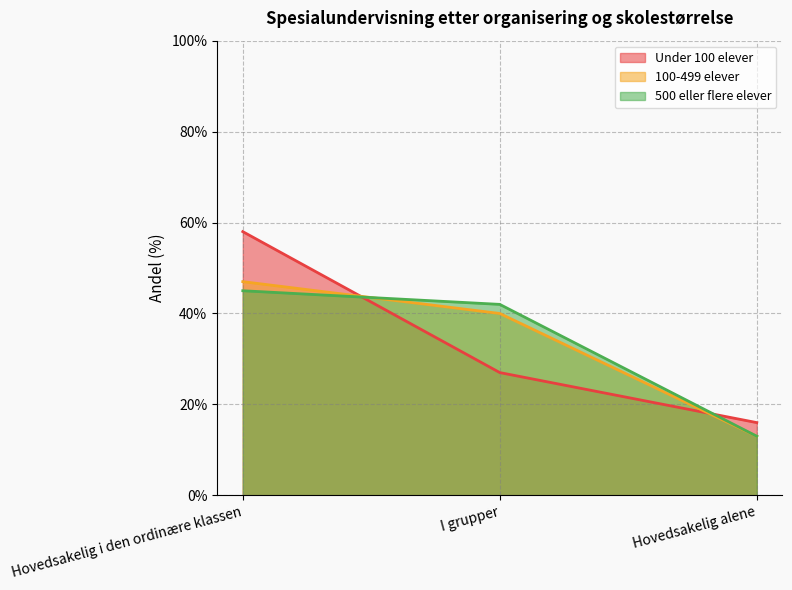

What is the value of the Under 100 elever point at the 2nd from the left?

27